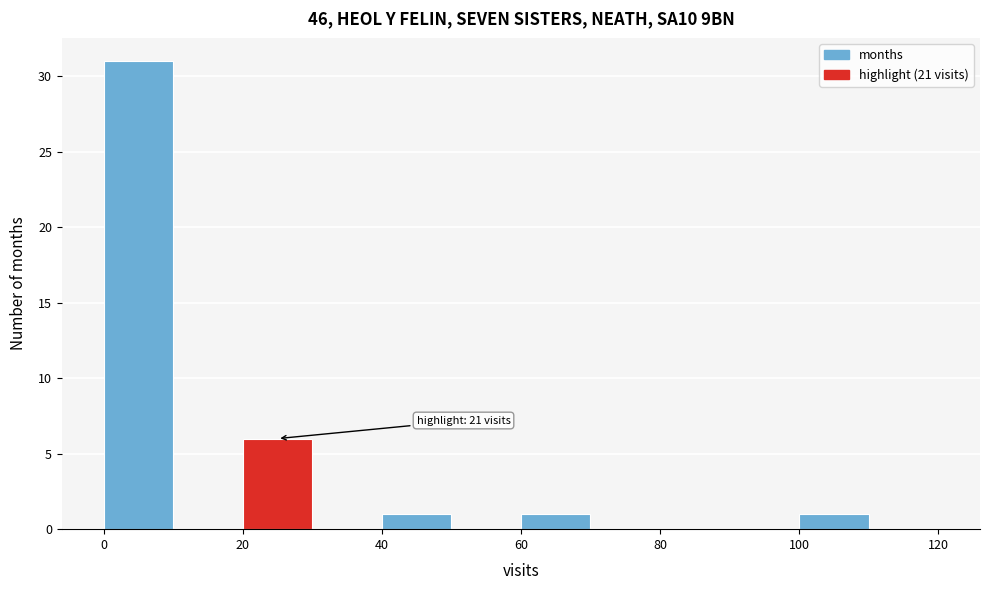

Over which range of the x-axis is the bar tallest?

0 to 10